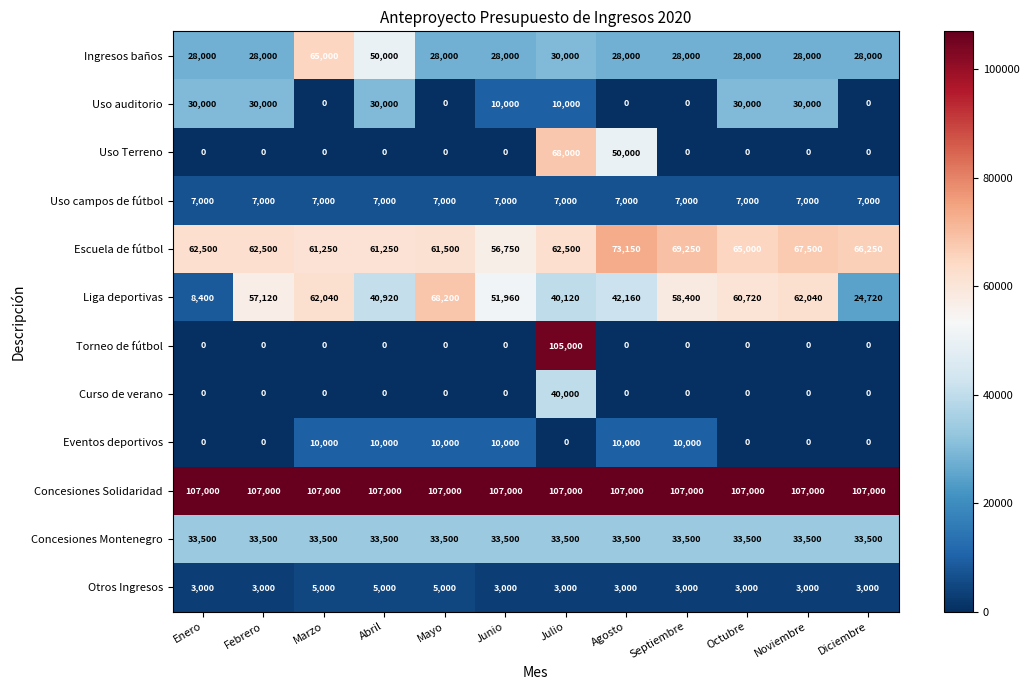

How many data points does each series have?

12